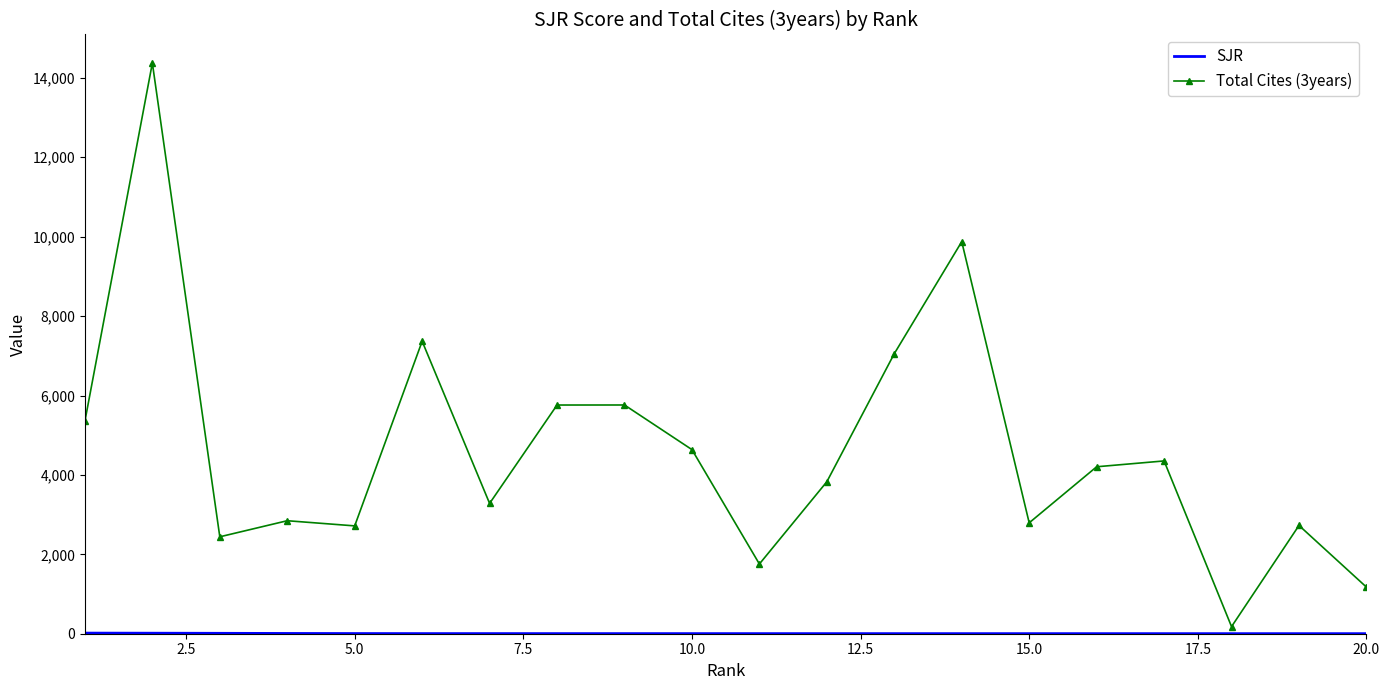

Which series has the widest spread of values?

Total Cites (3years)